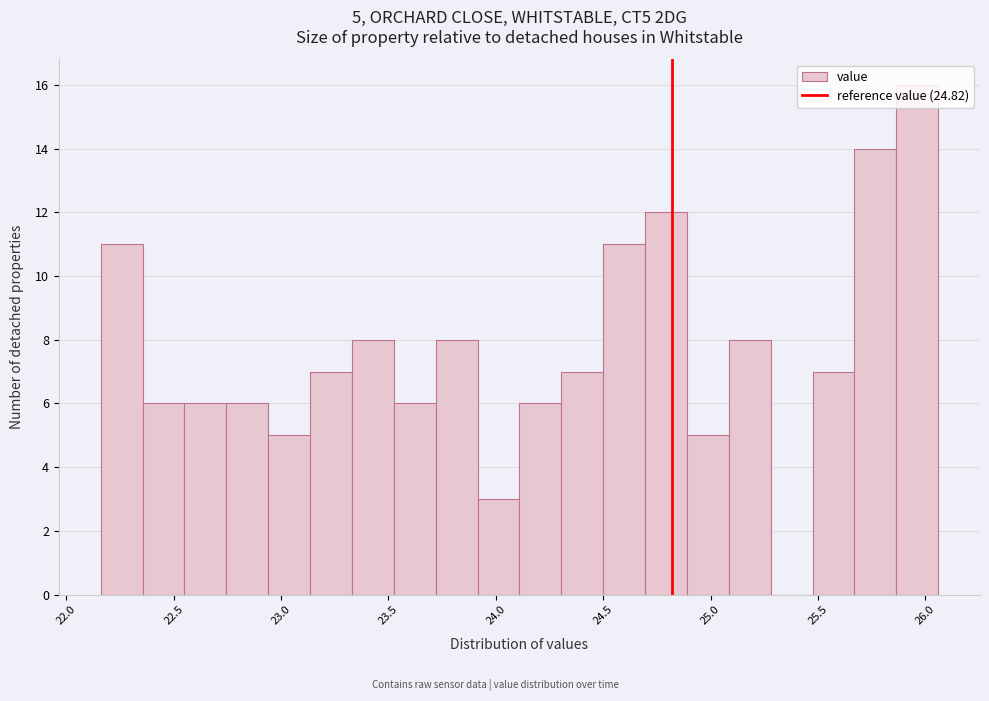

Read against the x-axis, roughly where is the centre of the tallest bar?

25.95